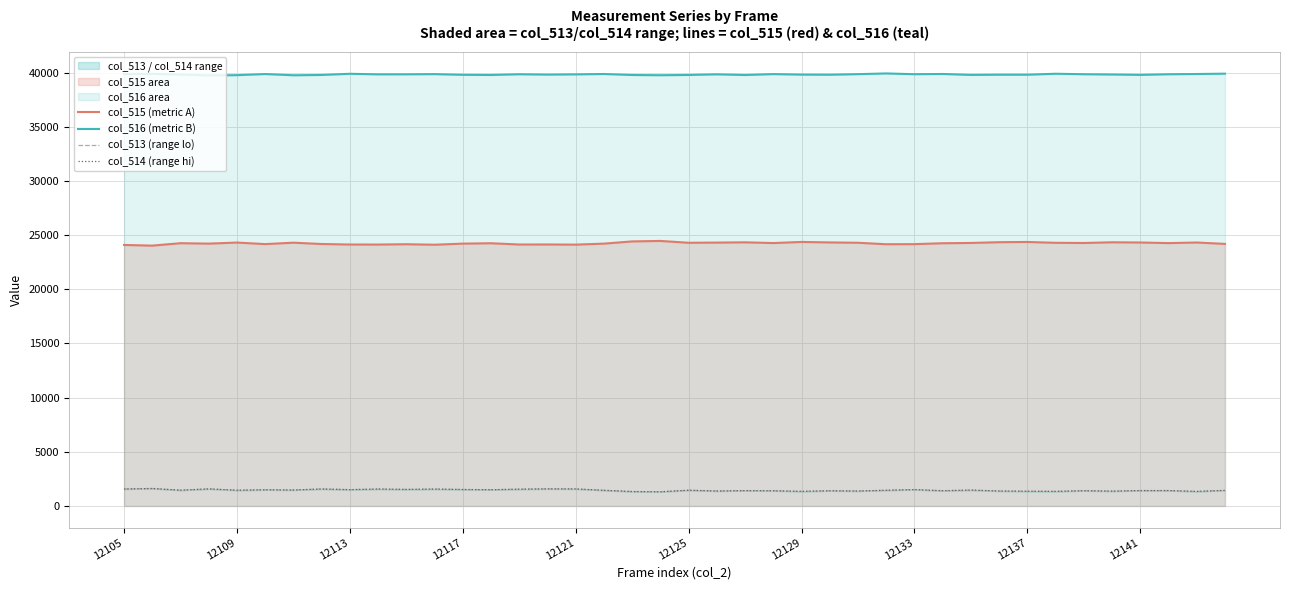

What is the highest value of the col_516 (metric B) series?

39928